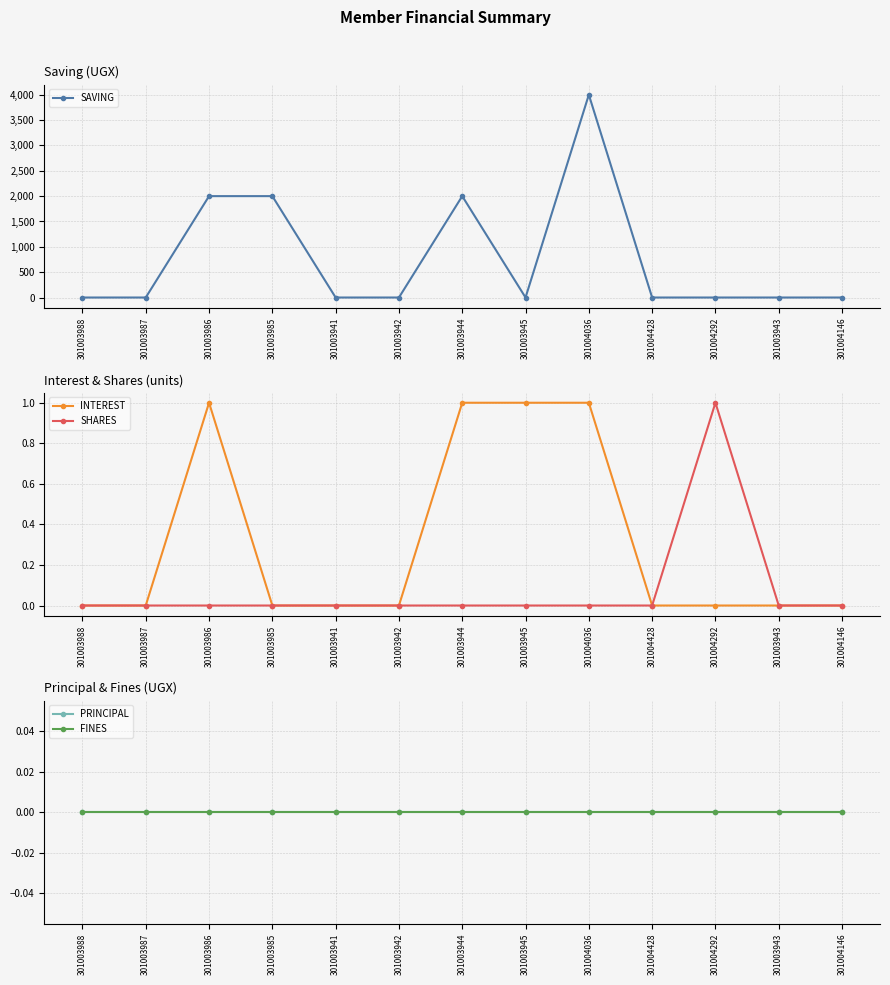

Does the chart display data point markers on the line(s)?

Yes